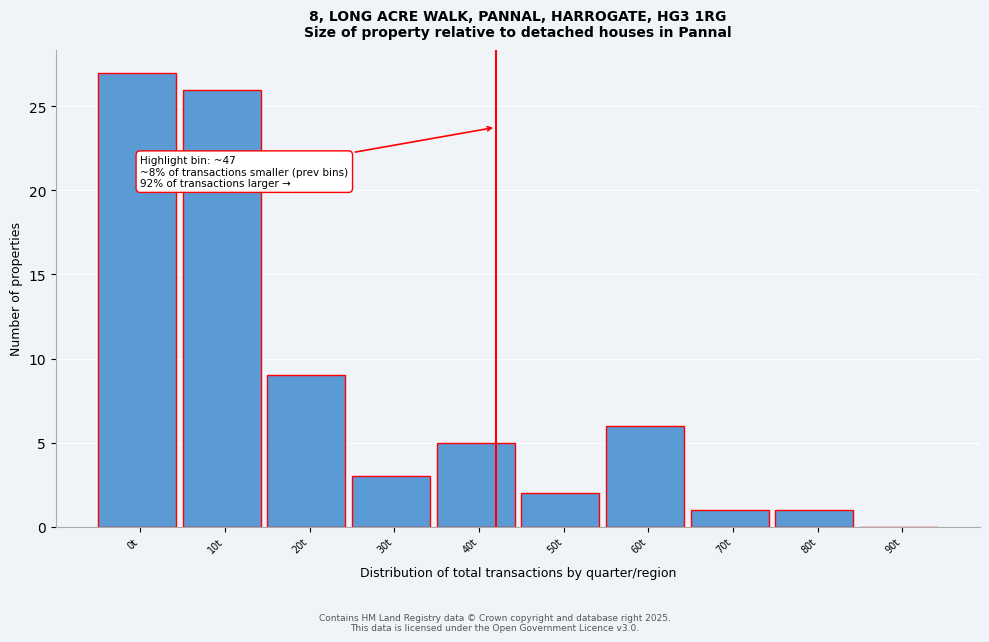

Reading right to left, list all the values displayed in this chart.

90t=0	80t=1	70t=1	60t=6	50t=2	40t=5	30t=3	20t=9	10t=26	0t=27